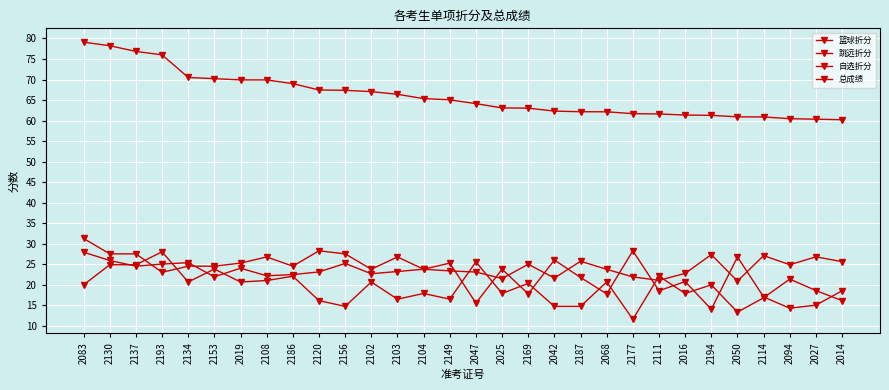

Is this an area chart (filled region under the line)?

No